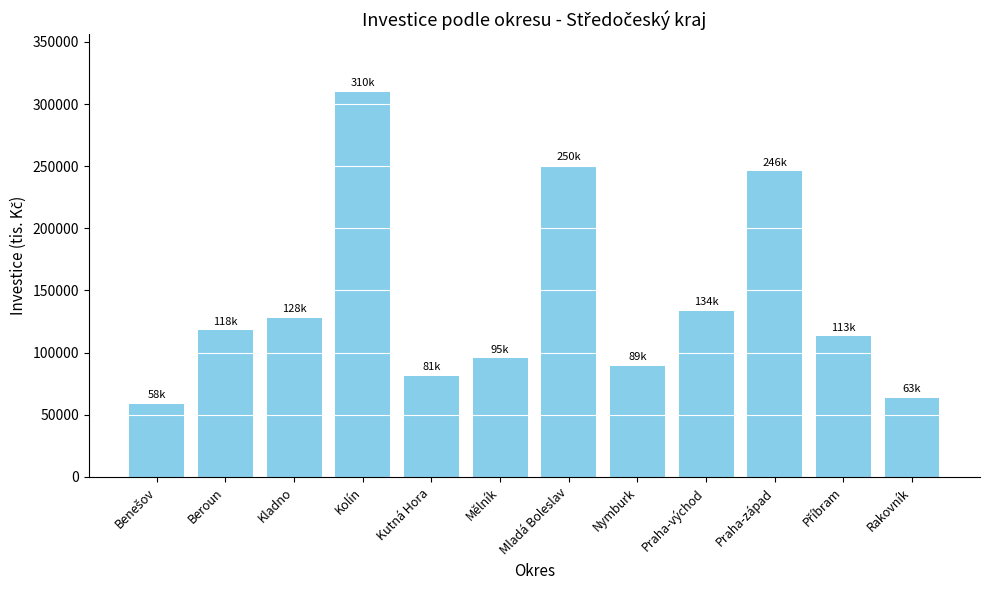

Reading left to right, transcribe all the data shown in this chart.

58479	117877	127792	309726	81243	95345	250423	89462	133600	245812	113105	63390